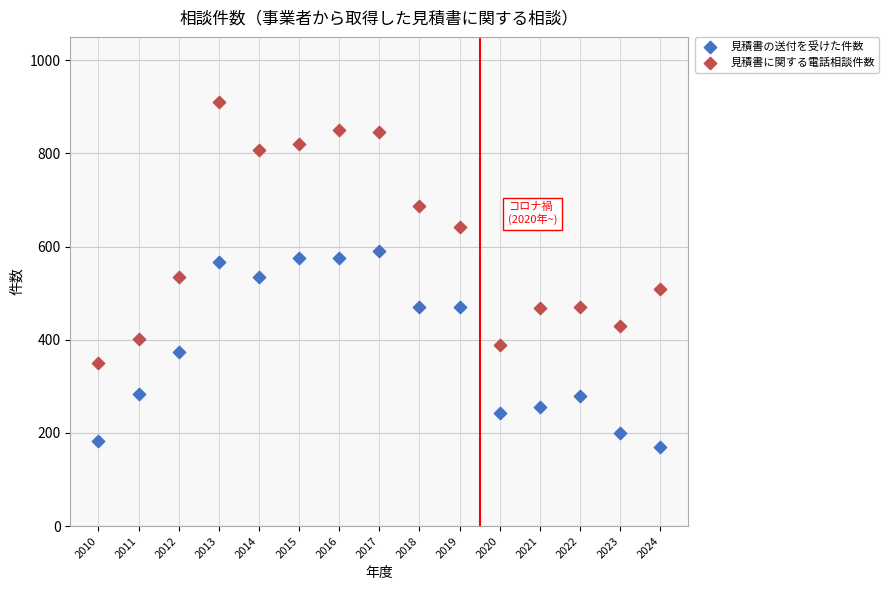

Which series contains the lowest Y value?

見積書の送付を受けた件数